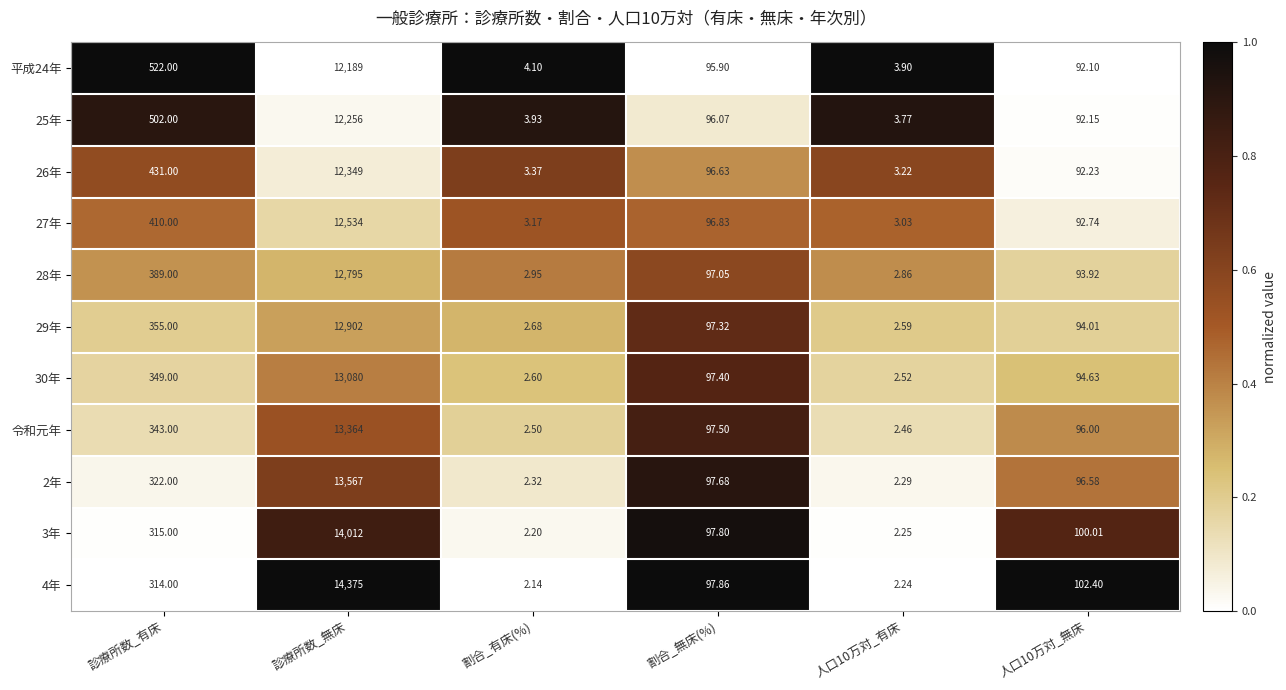

At which label is 28年 closest to 6398?

診療所数_有床